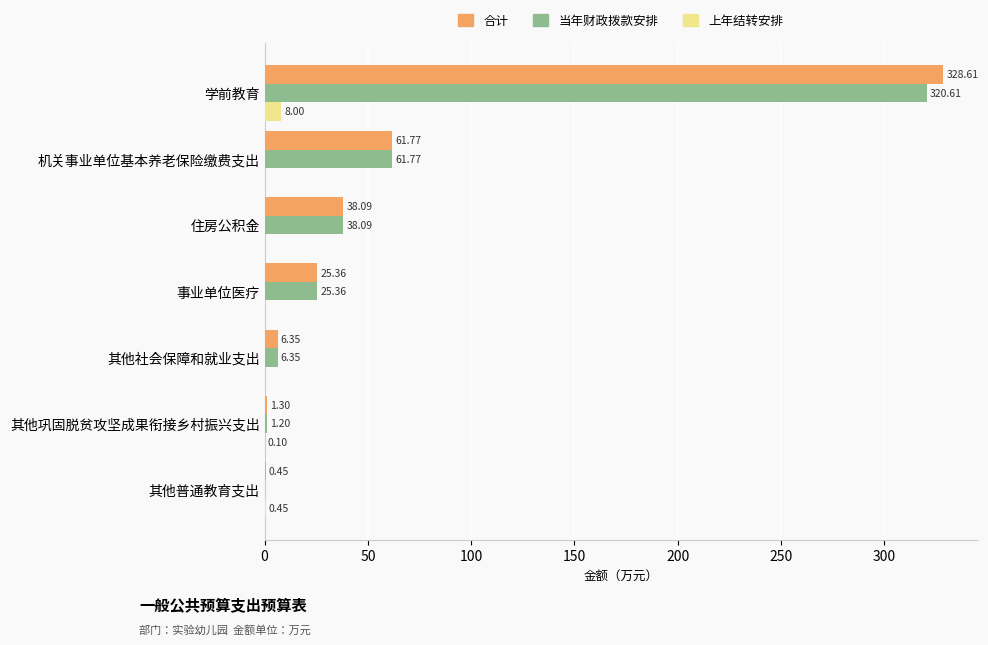

What is the sum of all 上年结转安排 values?

8.6